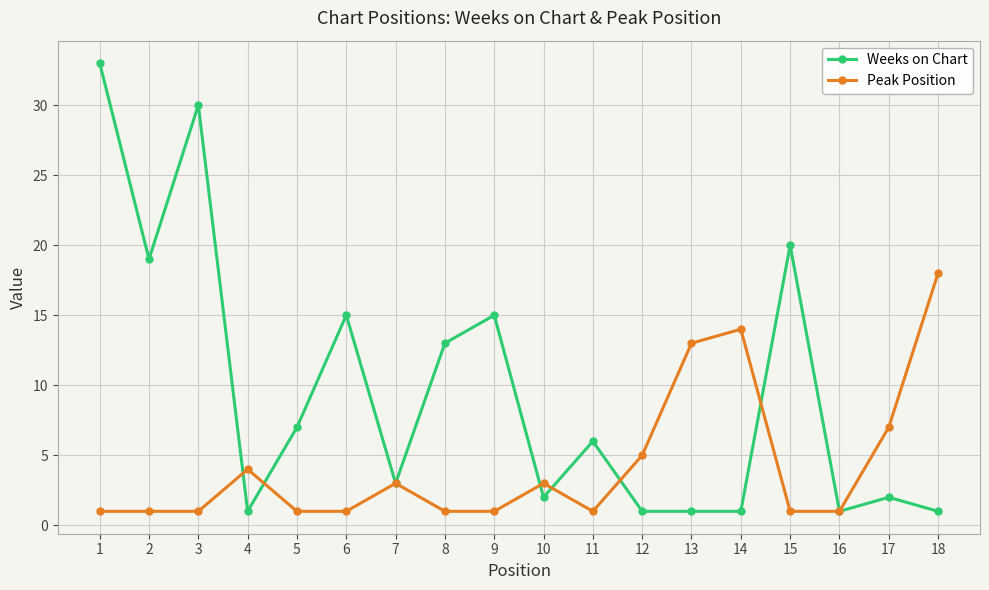

At 5, list the series in order from largest to smallest.

Weeks on Chart, Peak Position